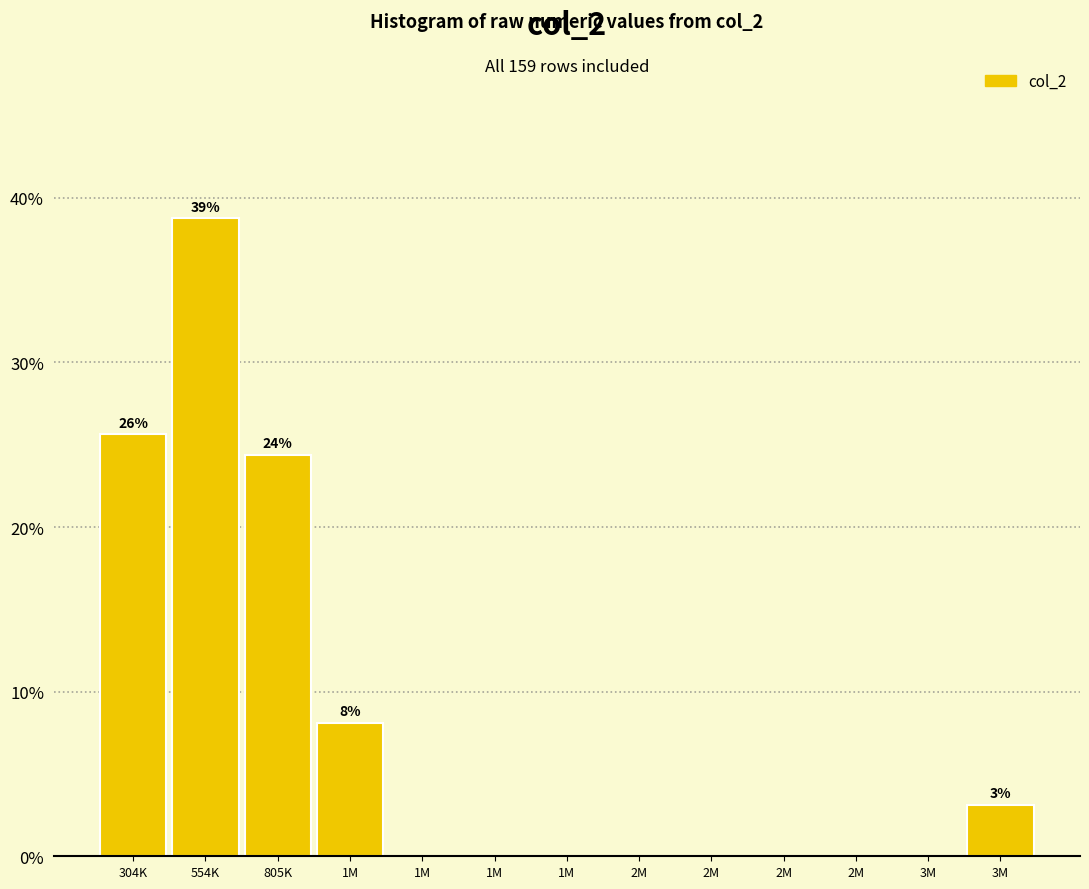

How many series are shown in this chart?

1